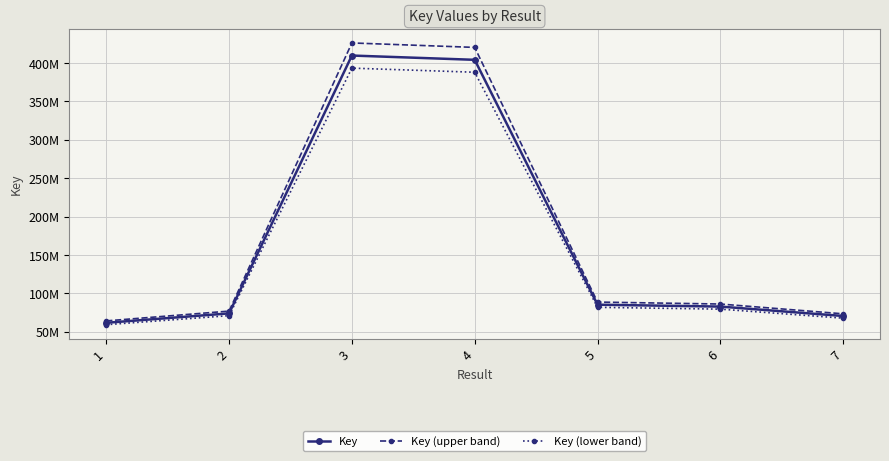

What are all the series names shown in the legend?

Key, Key (upper band), Key (lower band)